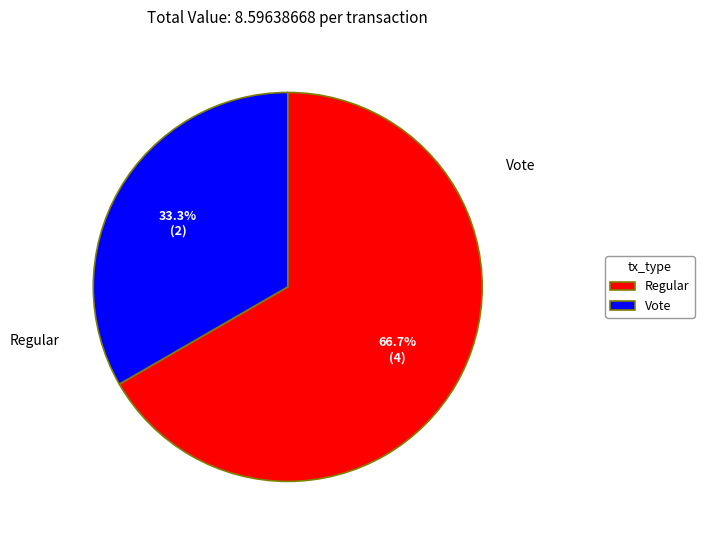

The Regular slice represents 60% of the pie. True or false?

False